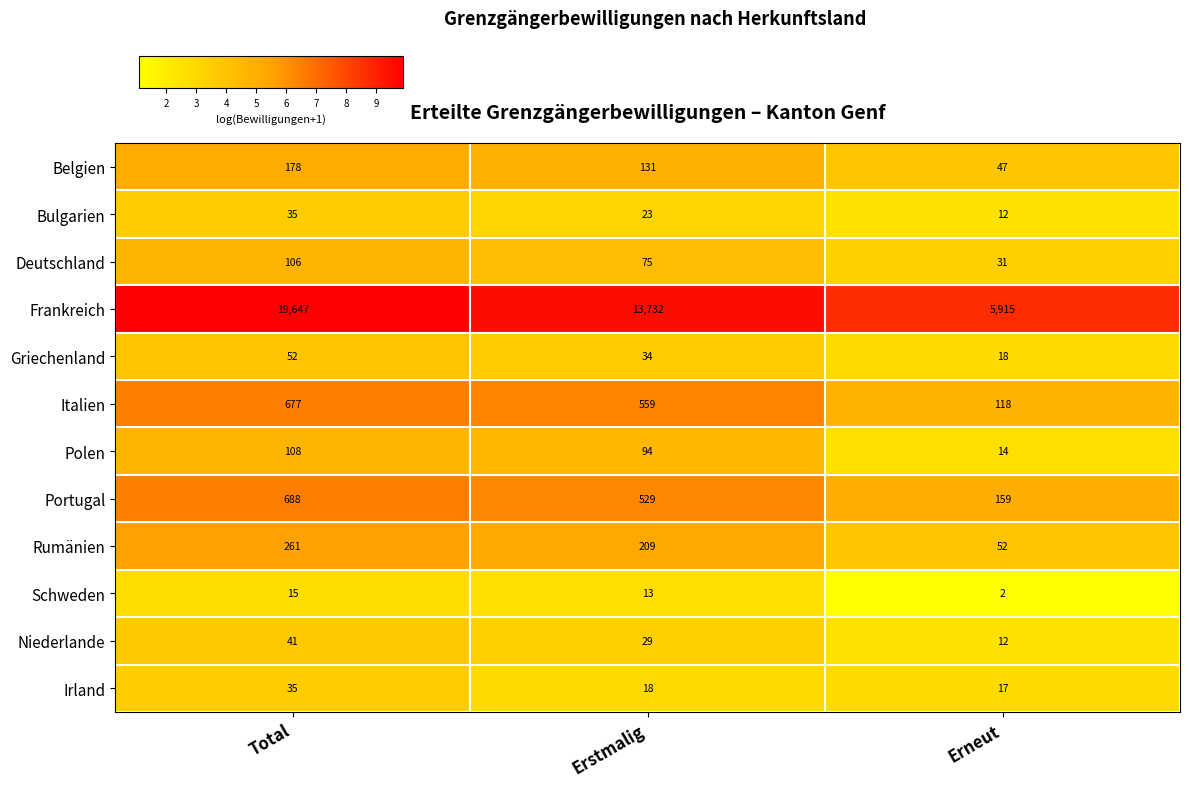

List the labels in order of Italien value, smallest first.

Erneut, Erstmalig, Total